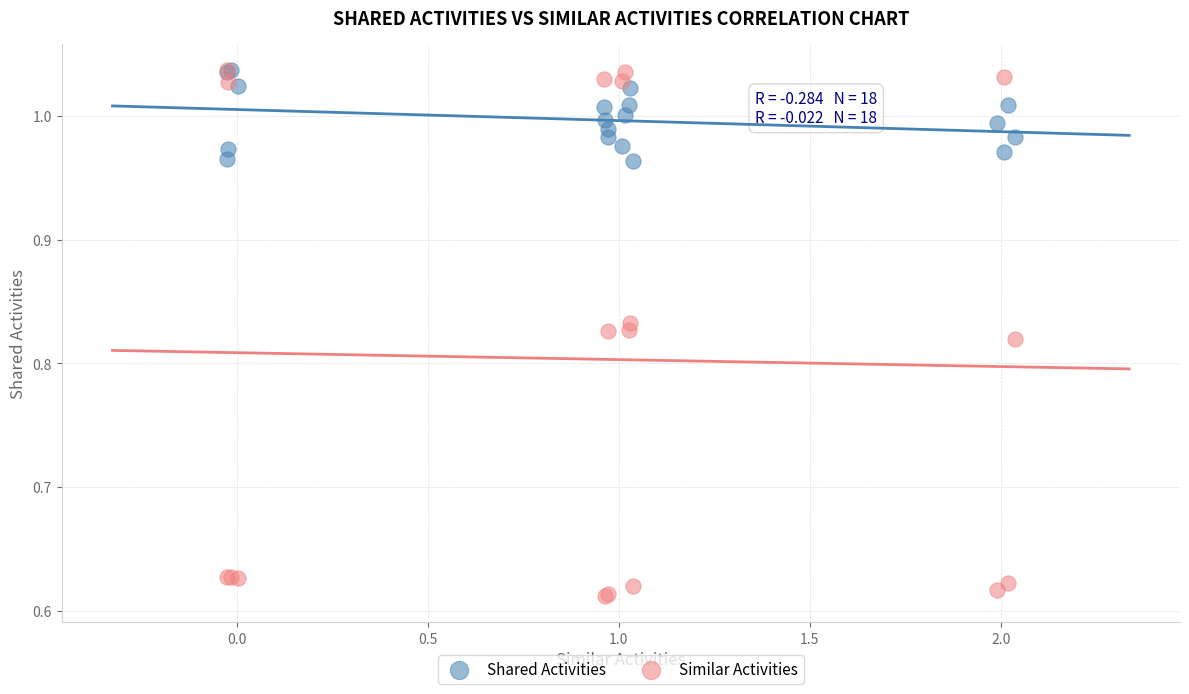

Which series has the widest spread of Y values?

Similar Activities